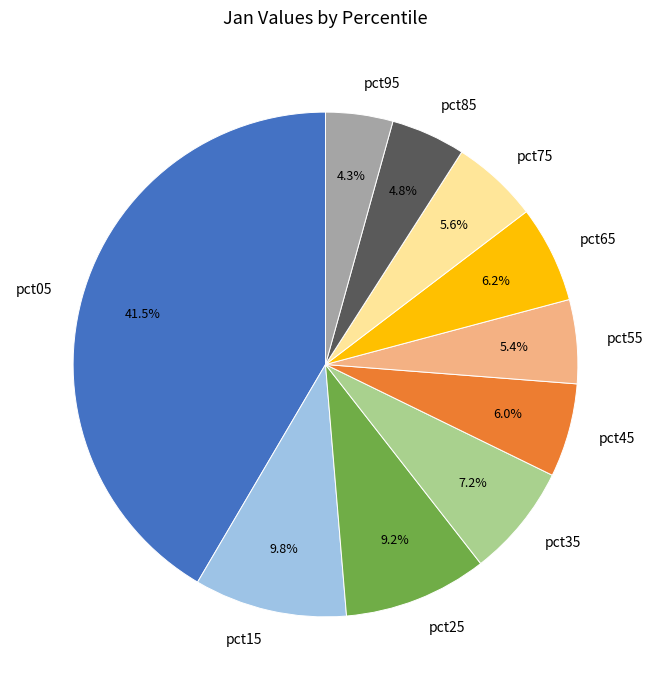

Does any single category account for the majority?

No